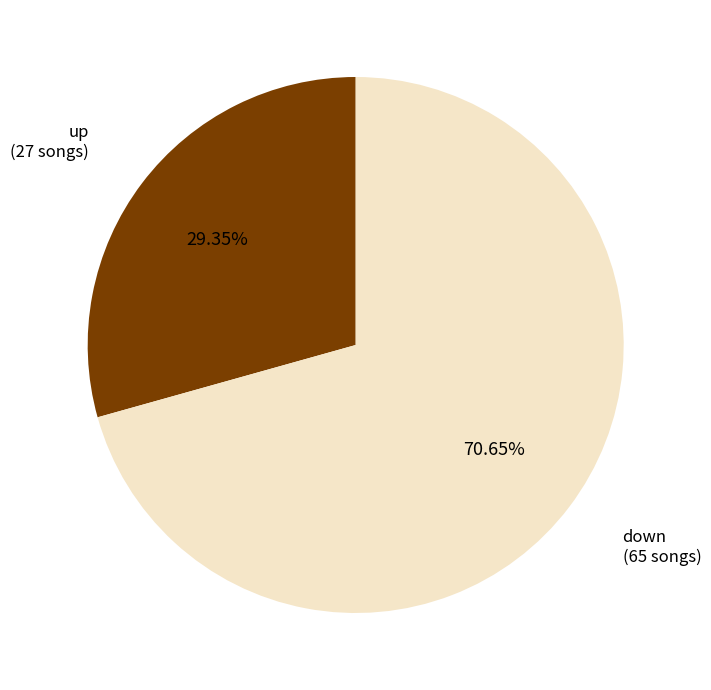

Between down and up, which is larger?

down